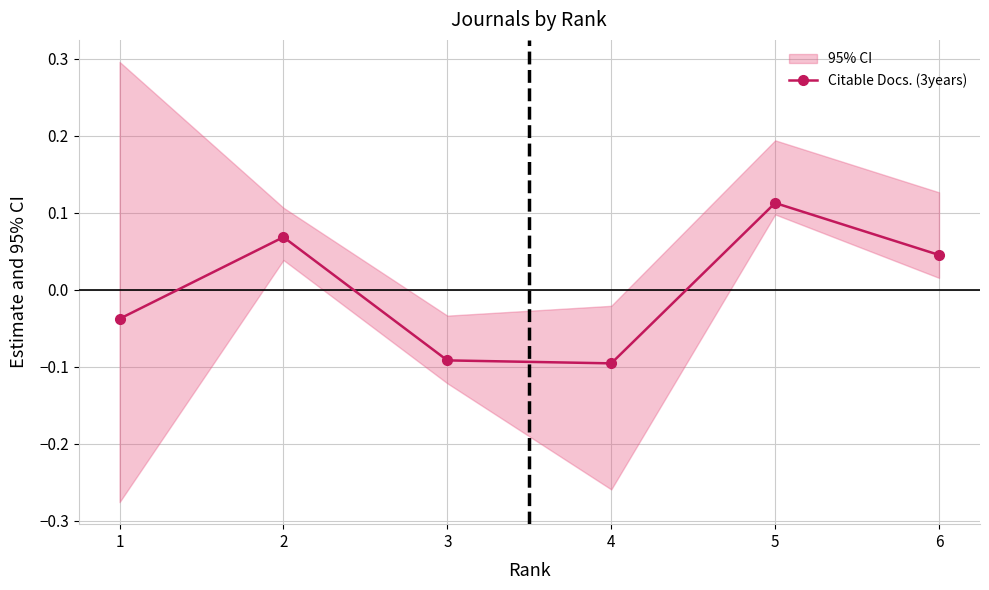

What is the value of the 3rd point from the left?

-0.1